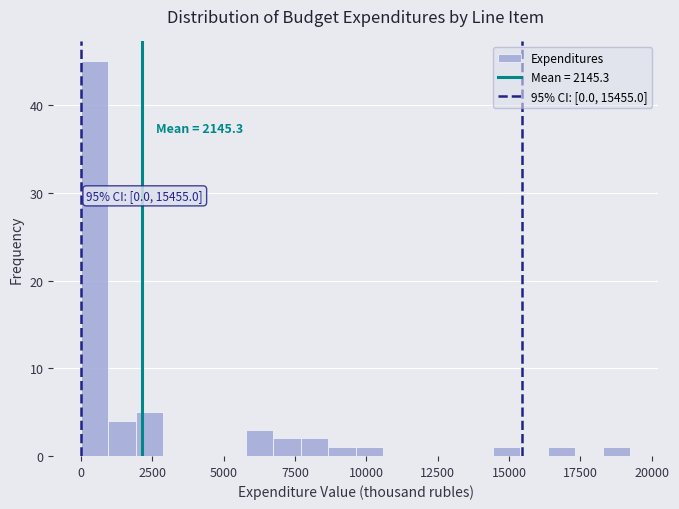

Around what value on the x-axis is the tallest bar? Give the approximate position of its centre, as read against the axis.

500